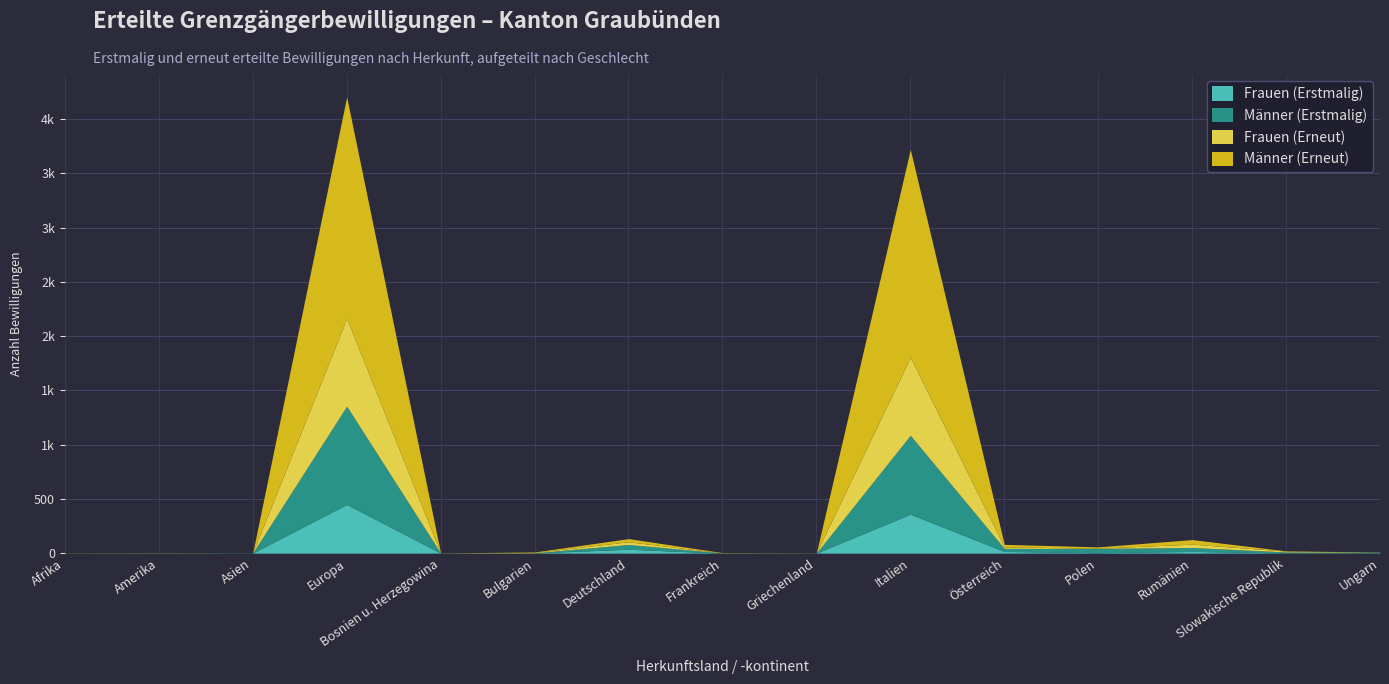

Which series ends up on top after the final intersection of Männer (Erstmalig) and Männer (Erneut)?

Männer (Erstmalig)